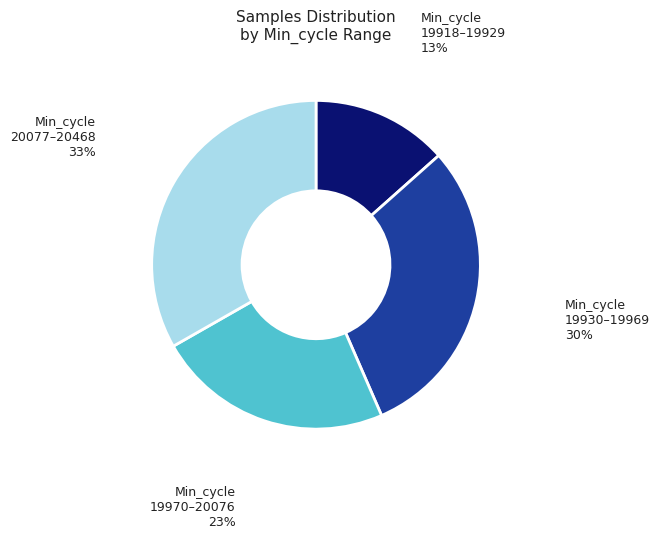

Does any single category account for the majority?

No